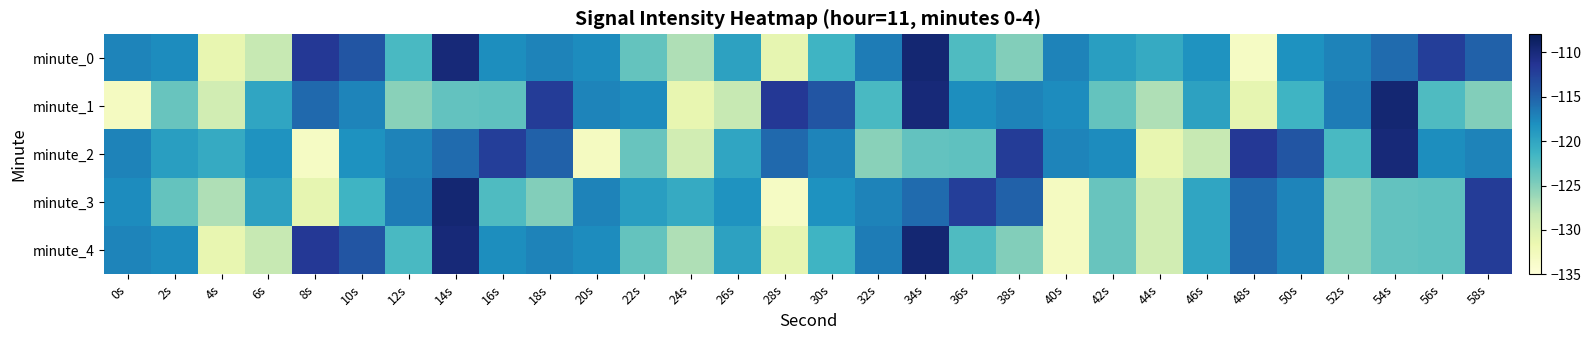

Between 52s and 12s, which is larger?

52s